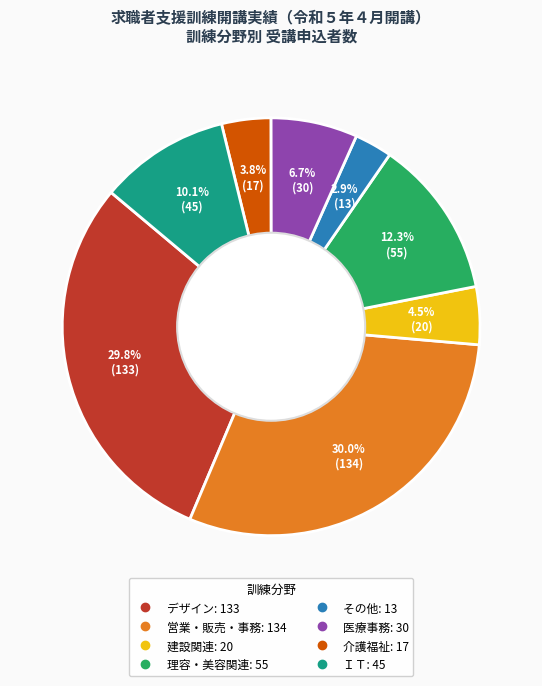

Which has a higher value, その他 or 営業・販売・事務?

営業・販売・事務